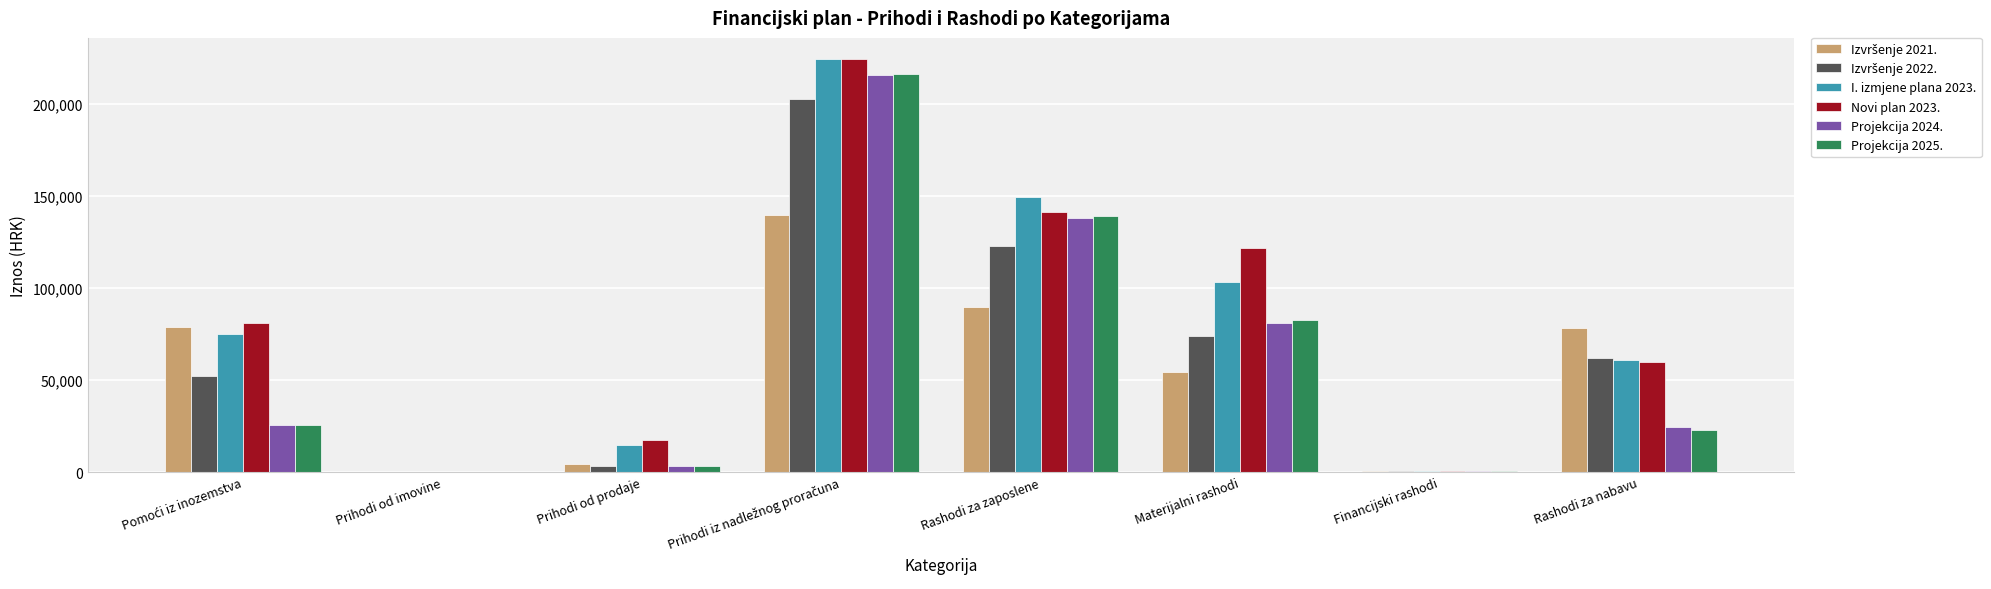

What is the spread (max minus min) of values at Materijalni rashodi?

67408.4